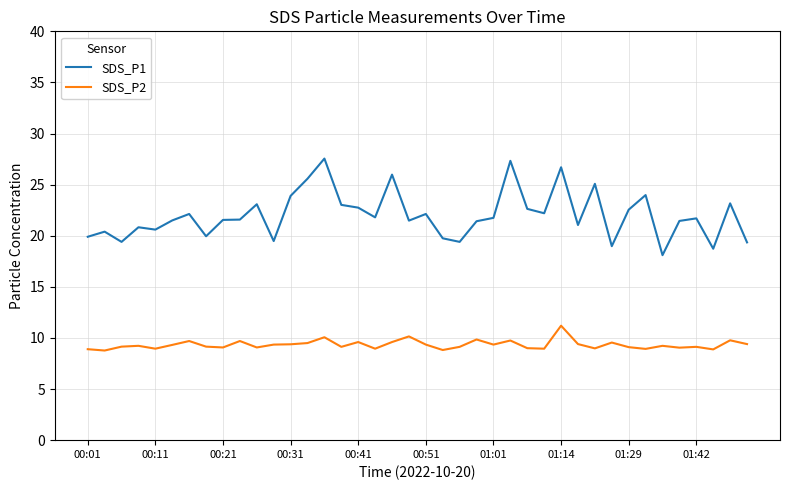

What is the maximum value for SDS_P1?

27.6